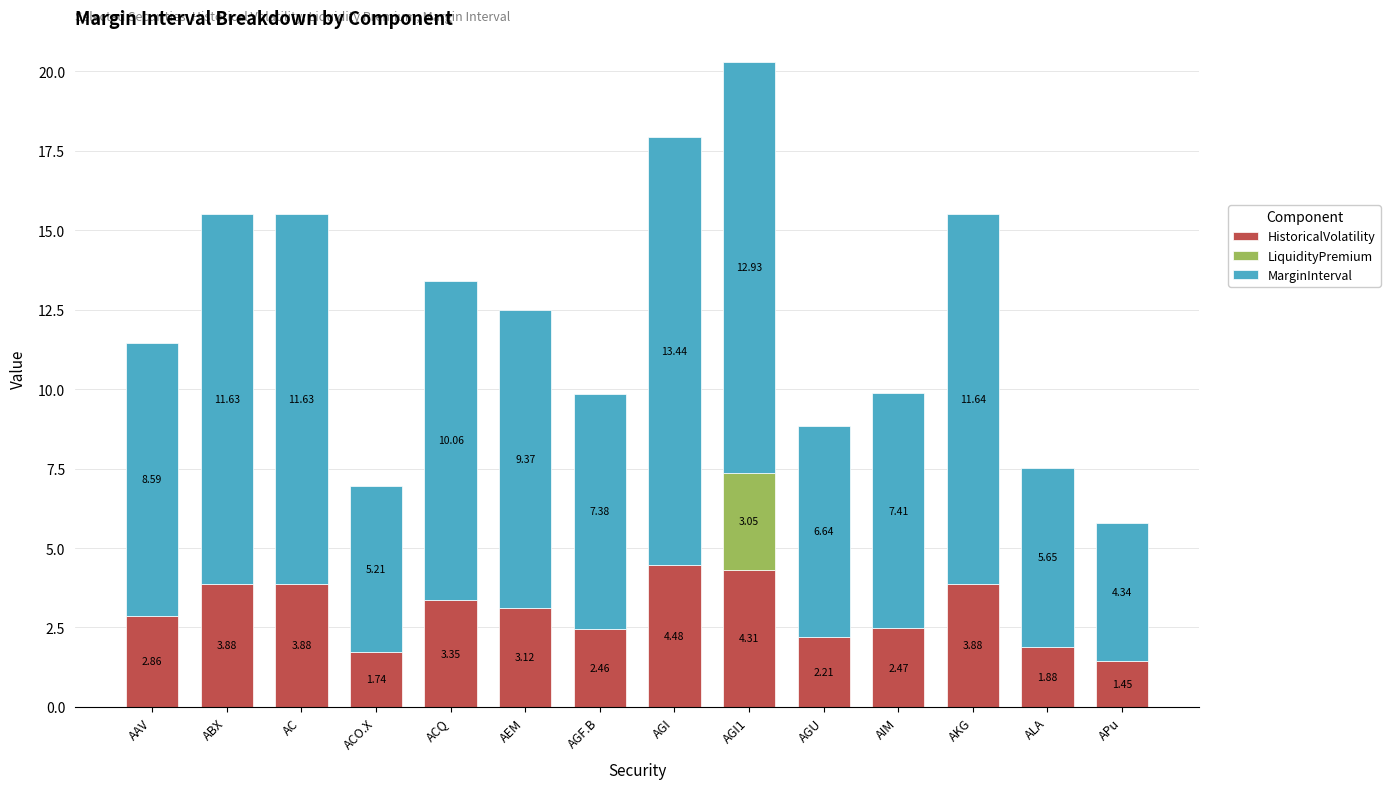

What is the total value across all series at APu?

5.8